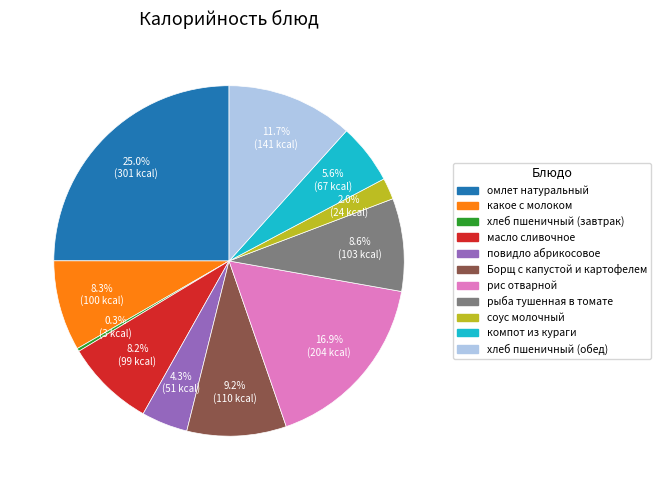

Is it true that соус молочный is 2% of the pie?

True